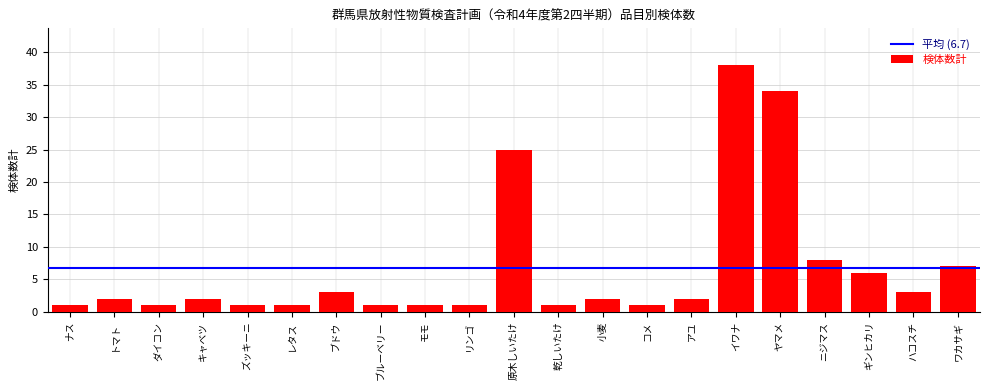

What is the average value?

7